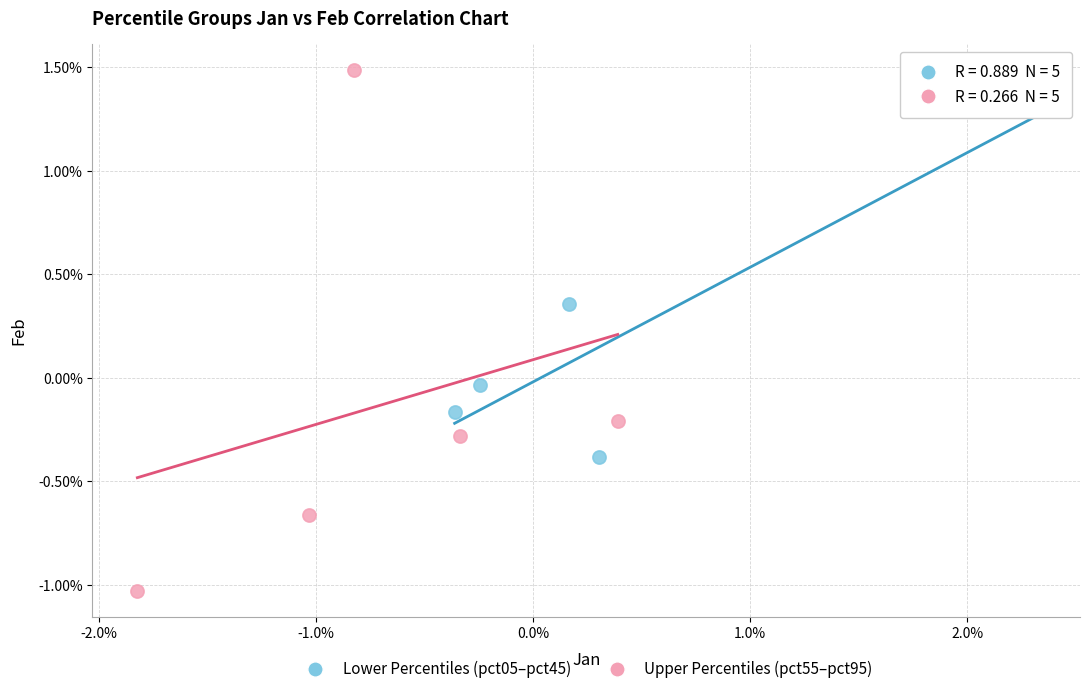

Which series reaches the maximum Y coordinate?

Upper Percentiles (pct55–pct95)